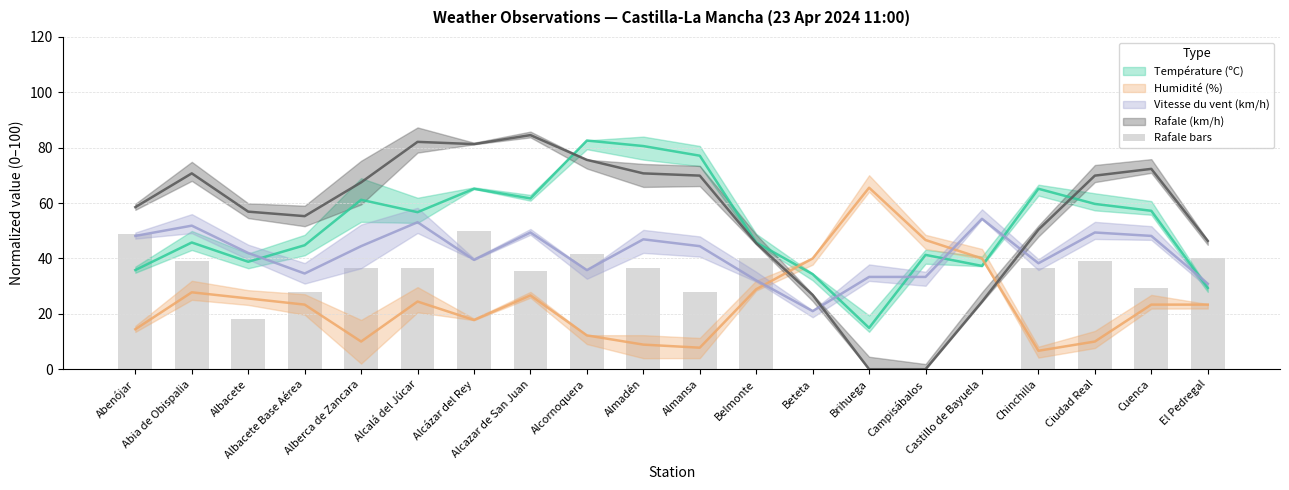

Where does the data first go above 36?

Abenójar